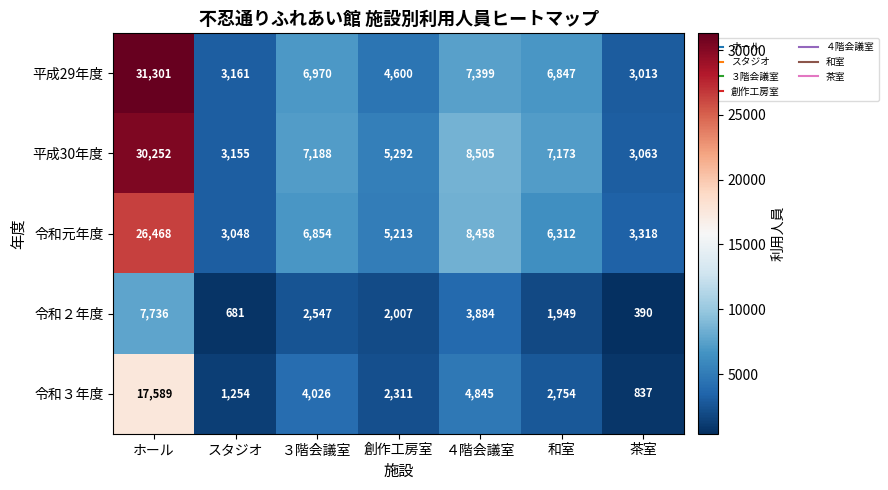

Rank the categories by 令和２年度 value from highest to lowest.

ホール, ４階会議室, ３階会議室, 創作工房室, 和室, スタジオ, 茶室